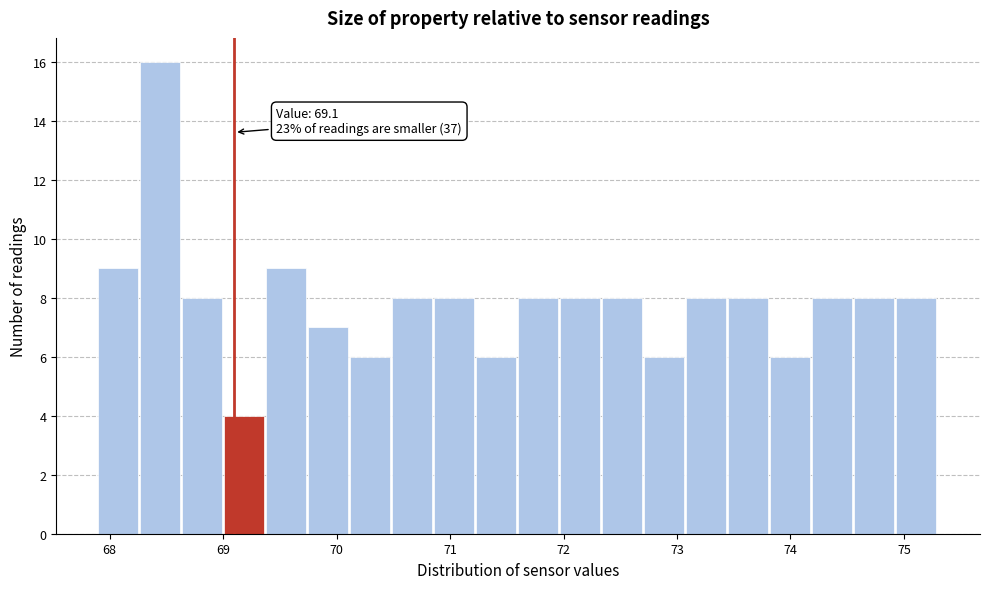

Read against the x-axis, roughly where is the centre of the tallest bar?

68.4